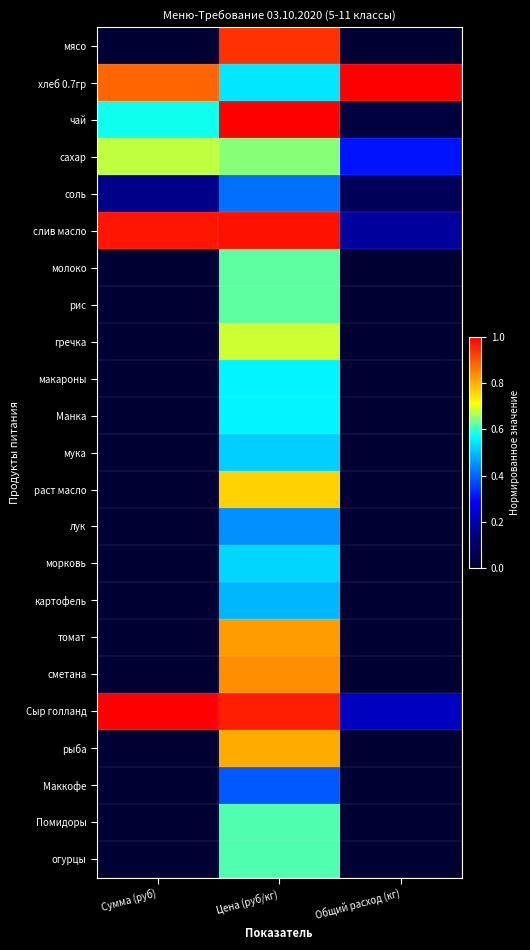

At how many categories does at least one series exceed 0?

3